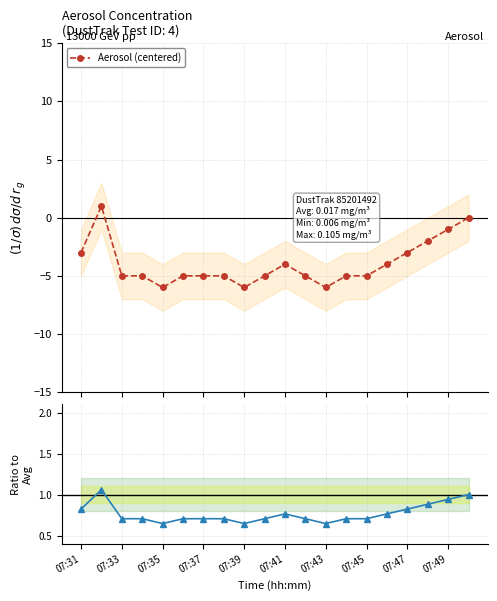

How many Ratio to Avg values are between 0 and 1?

19